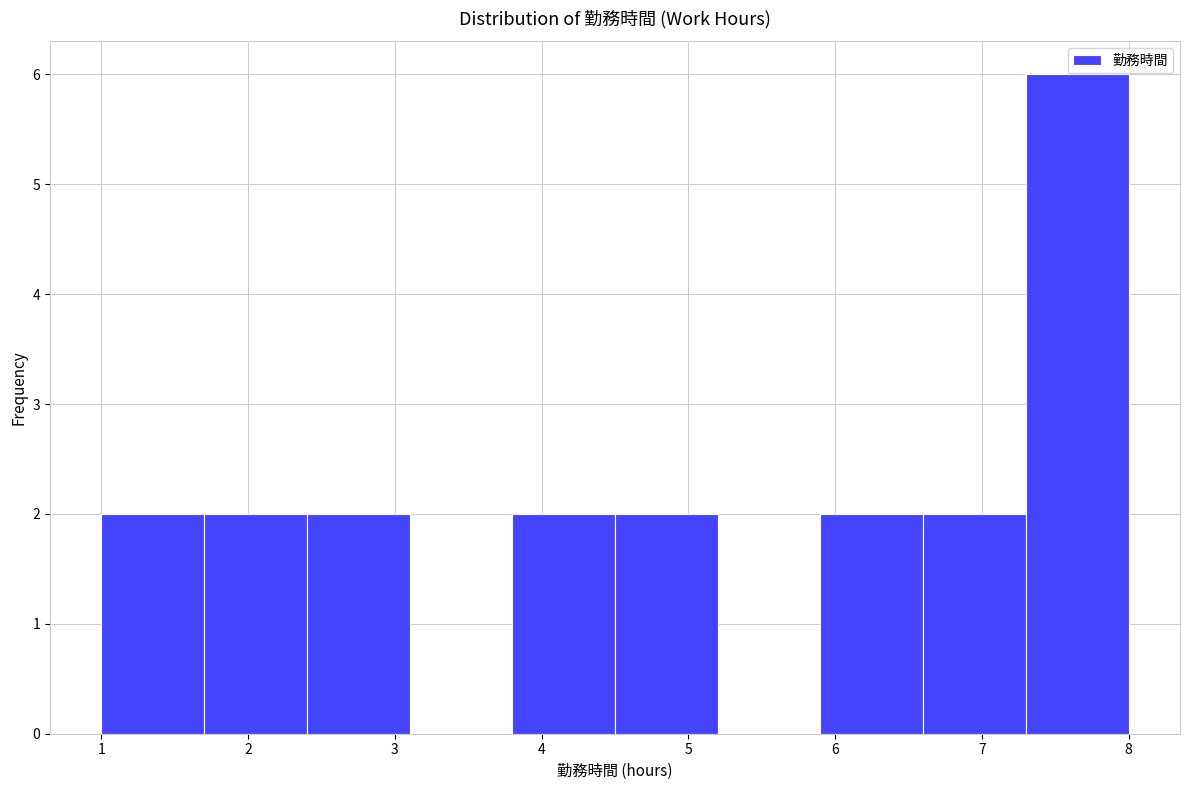

What is the height of the bar covering 5.9 to 6.6 on the x-axis? The values are not printed on the chart, so give them approximately, as read against the axis.

2